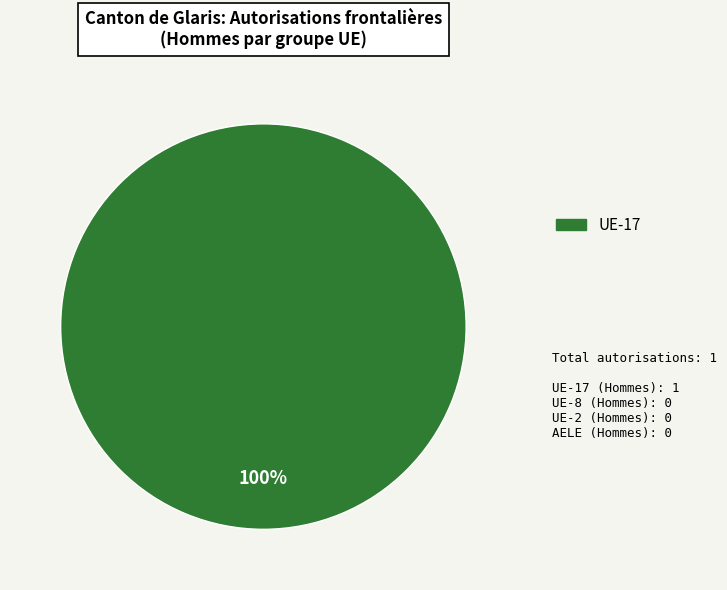

Does any single category account for the majority?

Yes